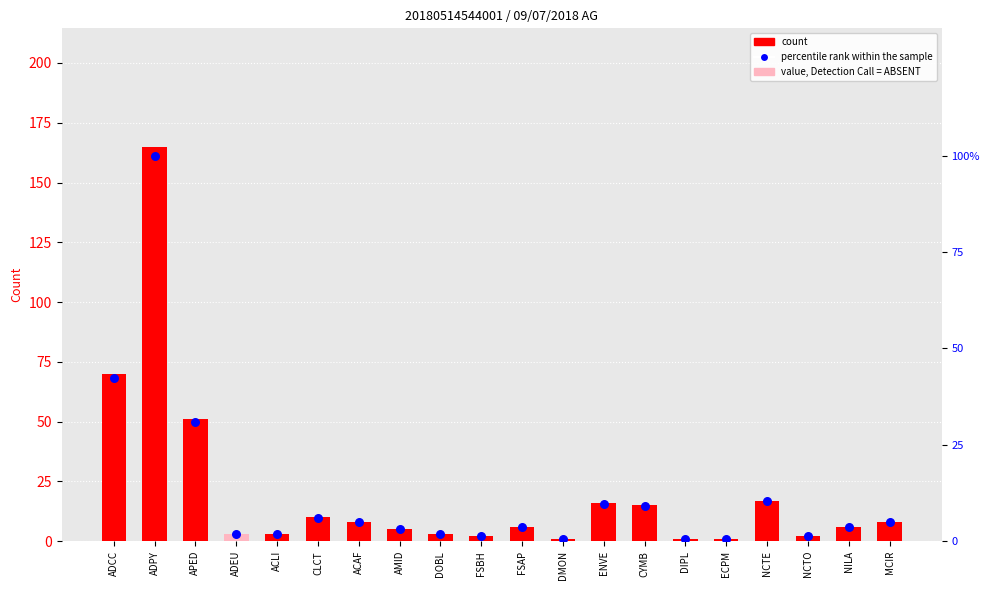

At how many categories does at least one series exceed 70?

1